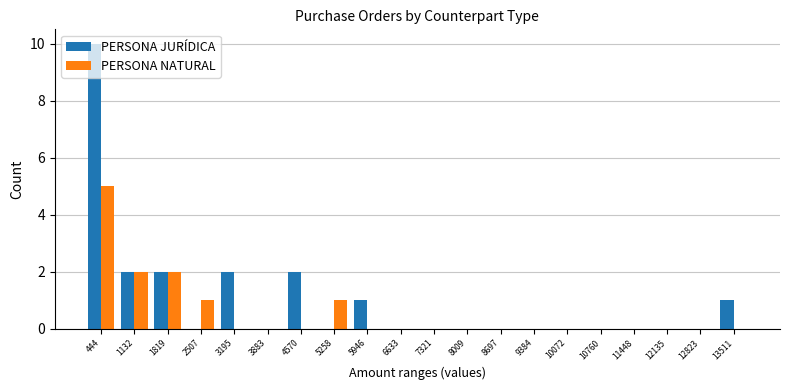

Reading left to right, what are all the values shown in this chart?

PERSONA JURÍDICA: 444=10	1132=2	1819=2	2507=0	3195=2	3883=0	4570=2	5258=0	5946=1	6633=0	7321=0	8009=0	8697=0	9384=0	10072=0	10760=0	11448=0	12135=0	12823=0	13511=1
PERSONA NATURAL: 444=5	1132=2	1819=2	2507=1	3195=0	3883=0	4570=0	5258=1	5946=0	6633=0	7321=0	8009=0	8697=0	9384=0	10072=0	10760=0	11448=0	12135=0	12823=0	13511=0